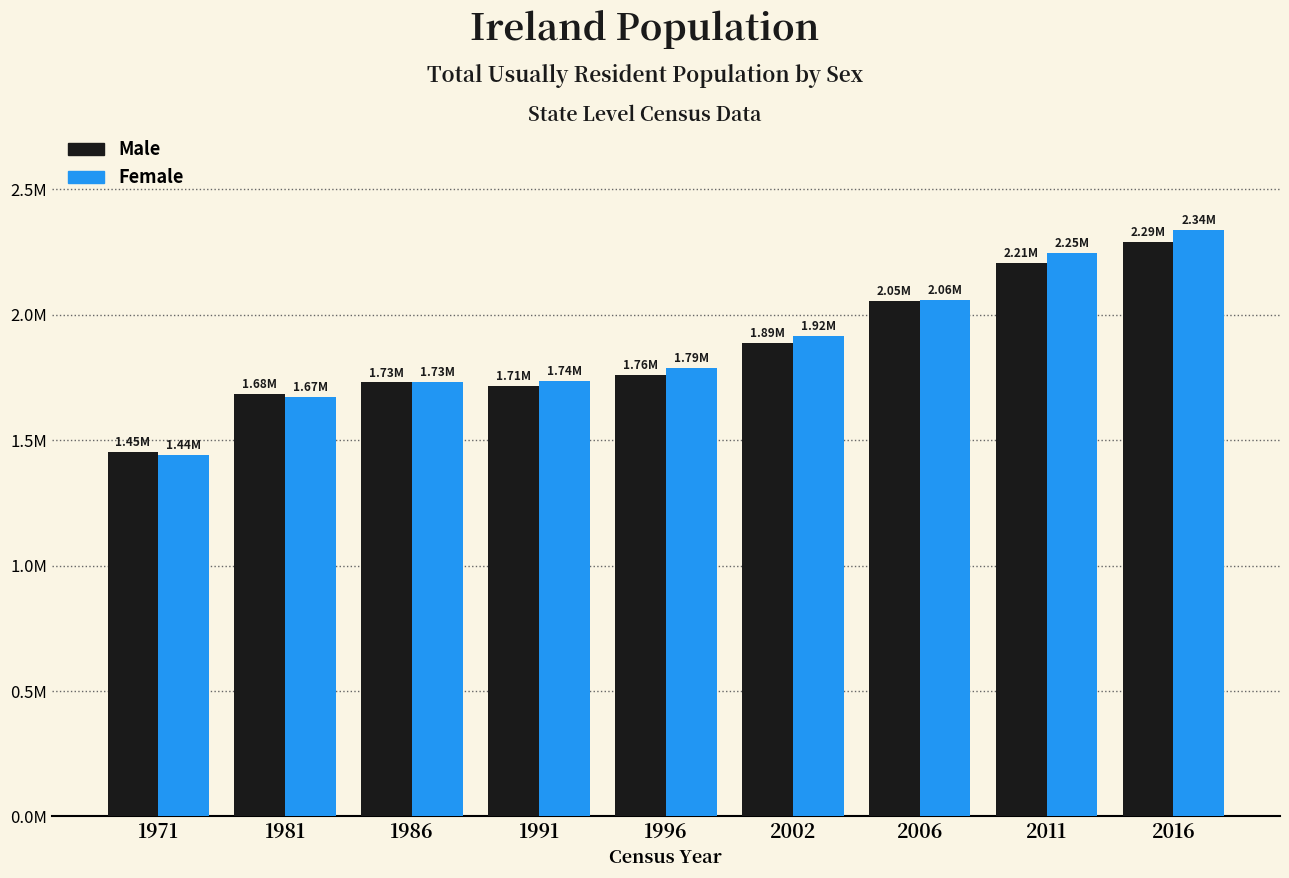

Does the chart contain any negative values?

No